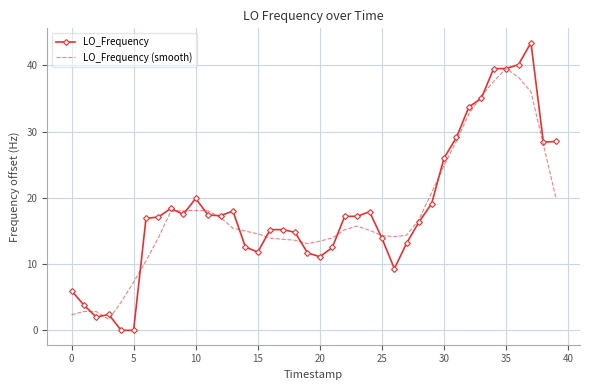

What is the minimum value for LO_Frequency (smooth)?

1.6